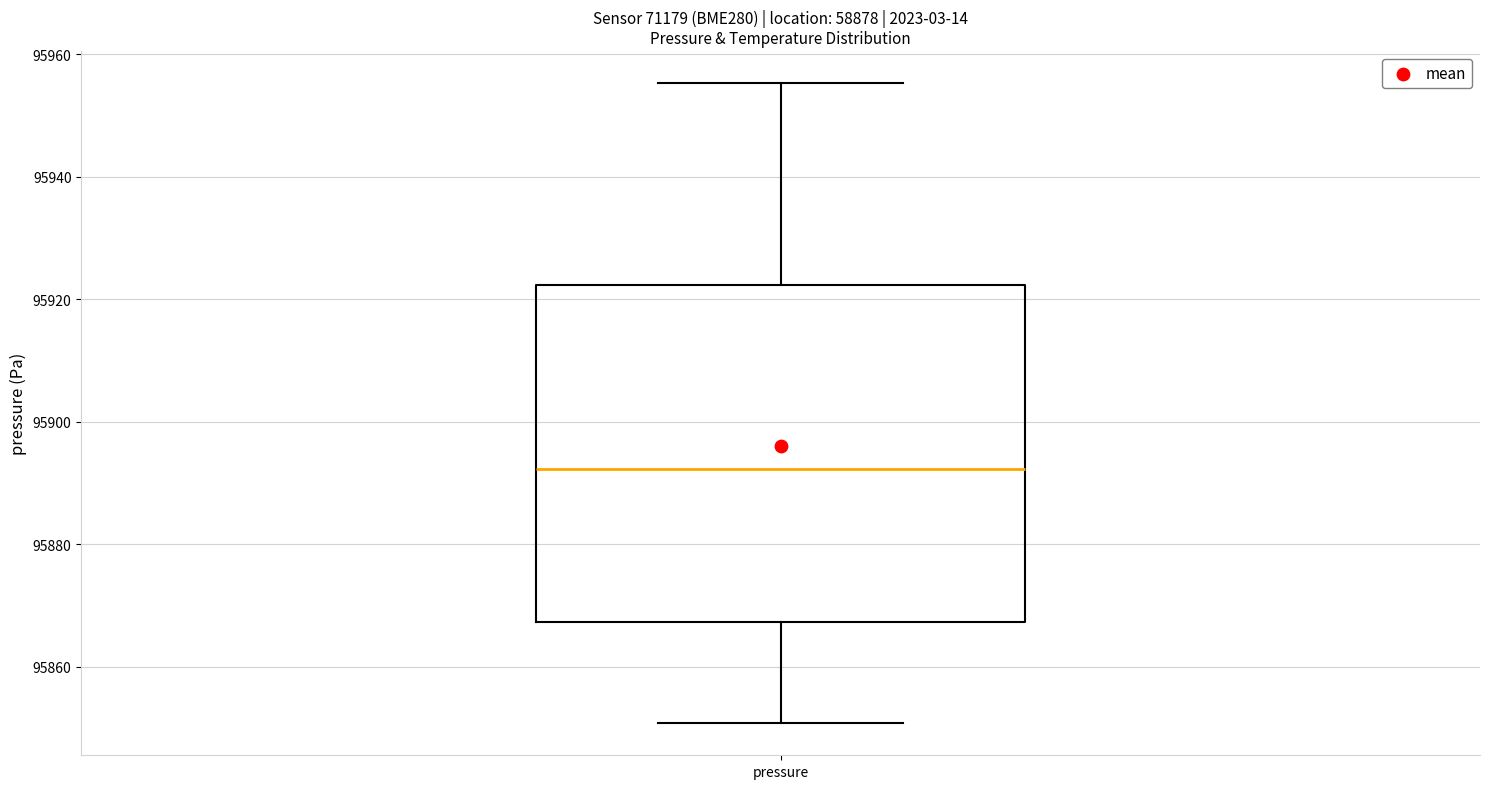

Read this box plot against the y-axis: the position of the median line, the range covered by the box, and the ends of both whiskers. The values are not printed on the chart, so give them approximately, as read against the axis.

median 95892, box 95868 to 95922, whiskers 95850 to 95956